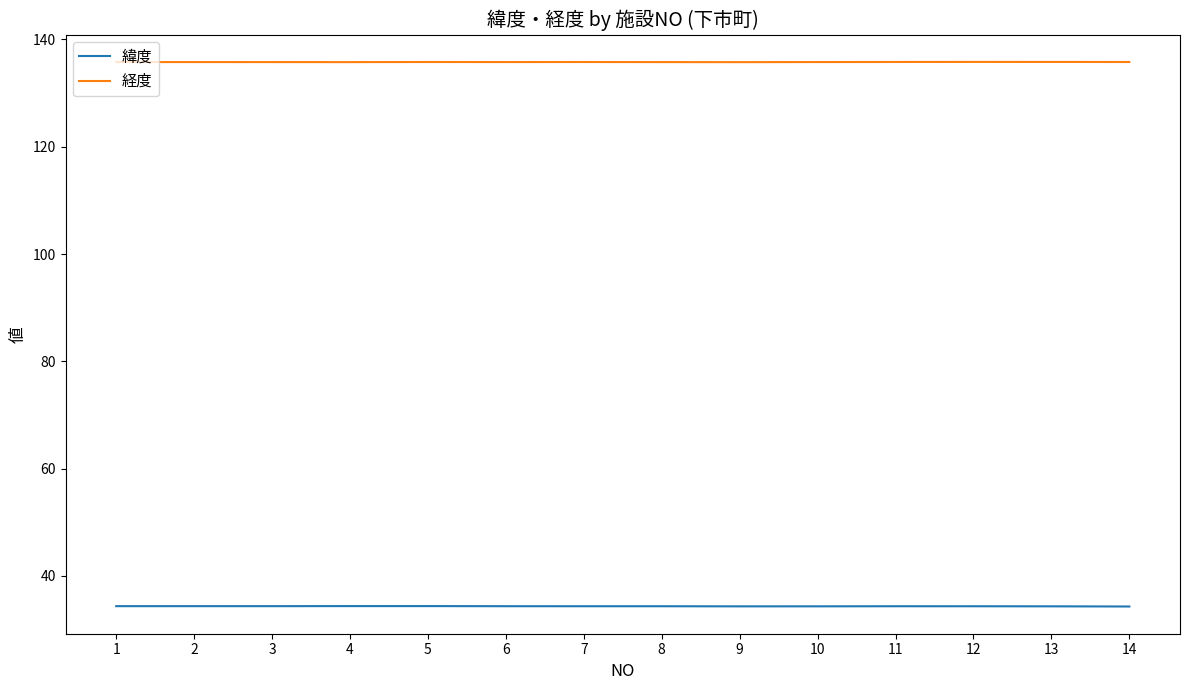

What is the smallest value displayed?

34.3